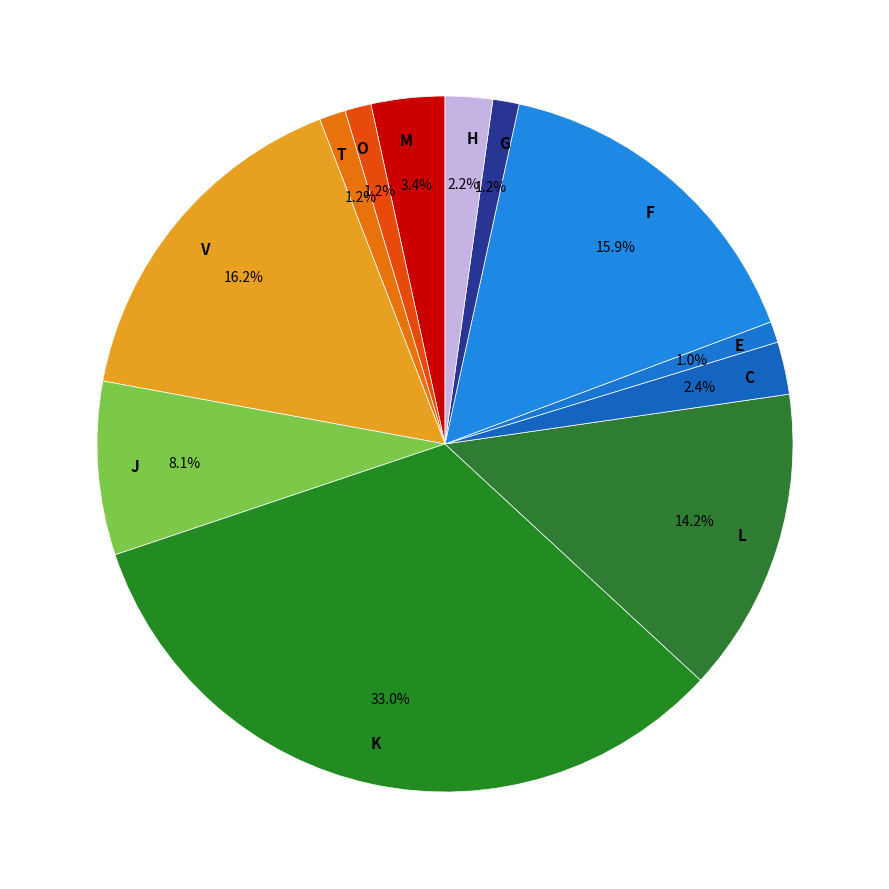

Does J represent more than half of the total?

No